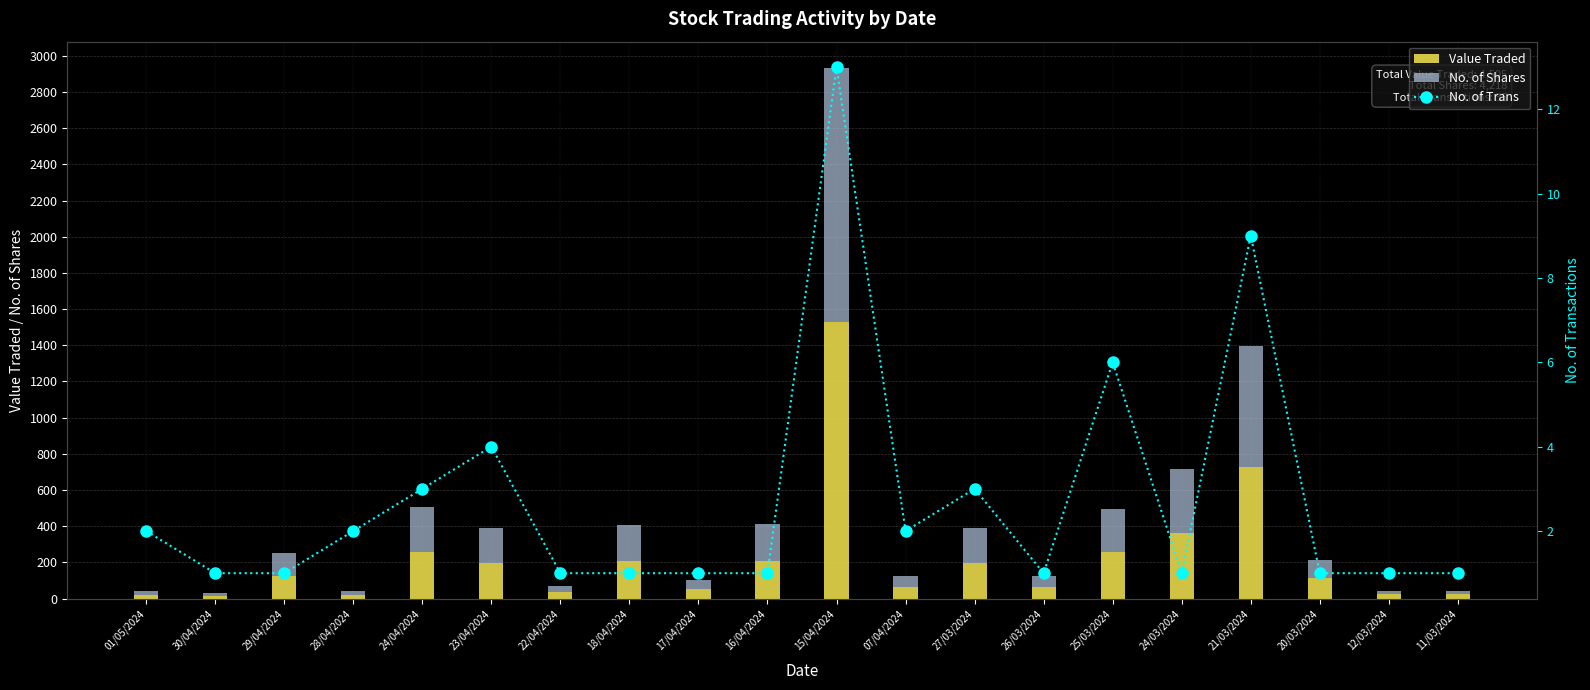

Which series has the largest range (max minus min)?

Value Traded